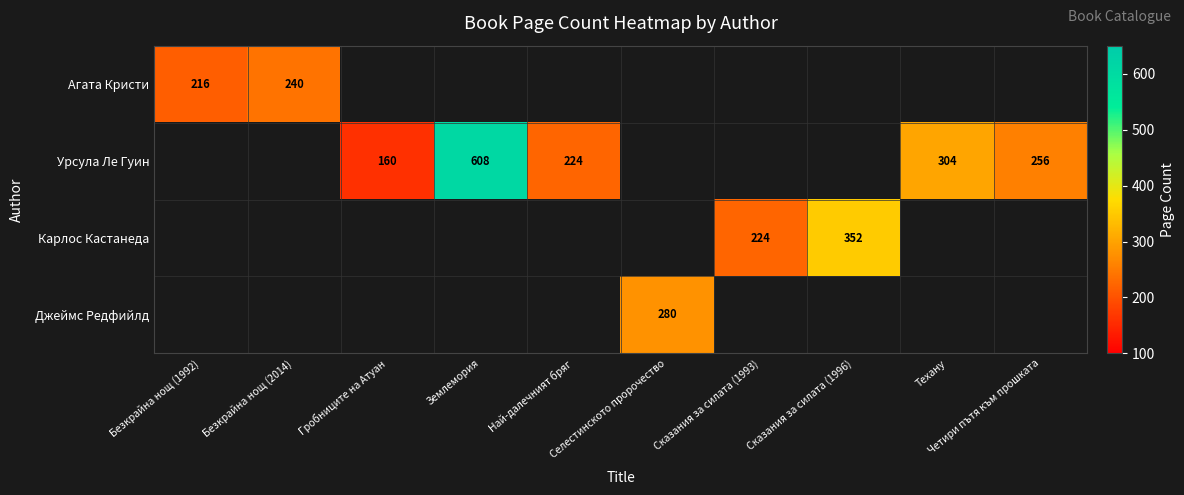

At which category does the chart reach its minimum across all series?

Гробниците на Атуан